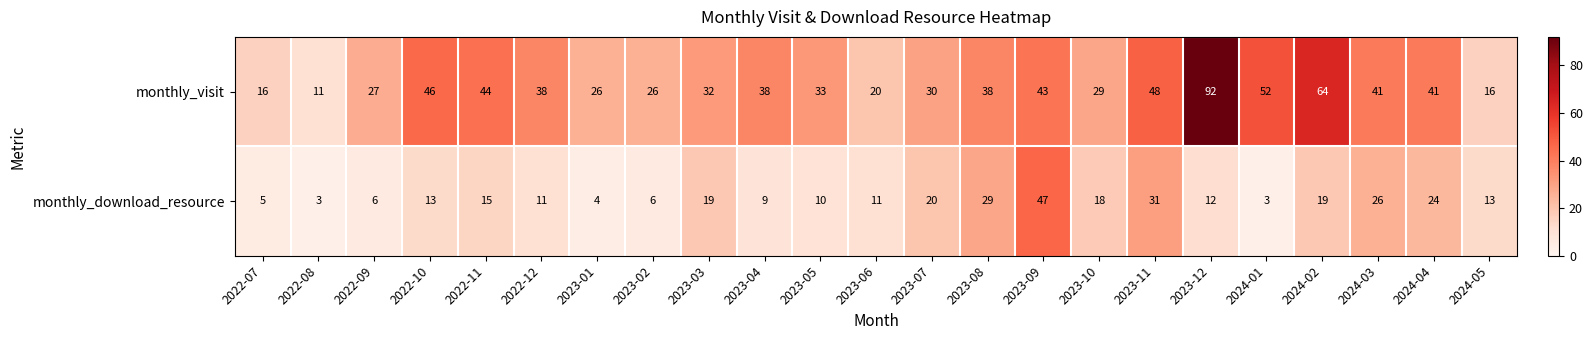

Which series has the widest spread of values?

monthly_visit